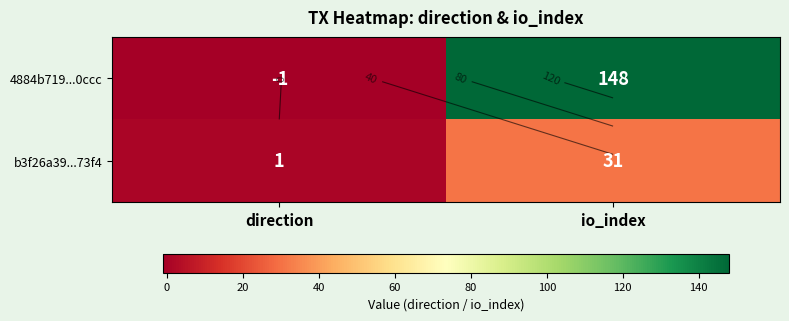

Rank the series by their average value, from lowest to highest.

b3f26a39...73f4, 4884b719...0ccc